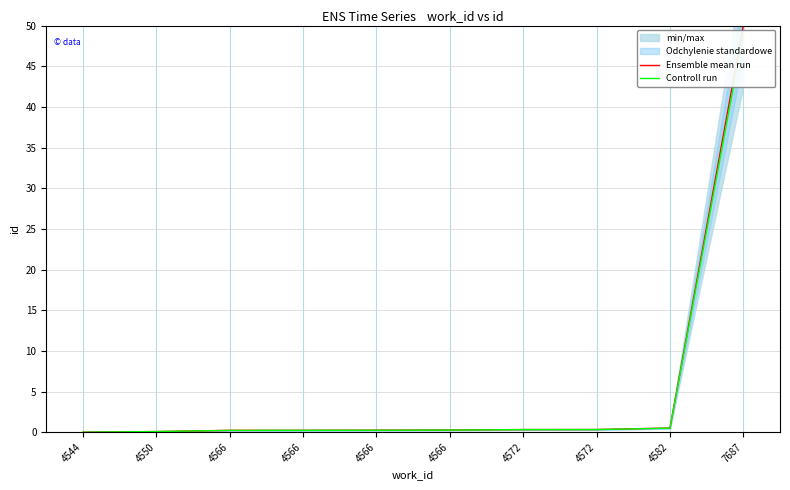

Which has a higher value, 4572 or 4566?

4572